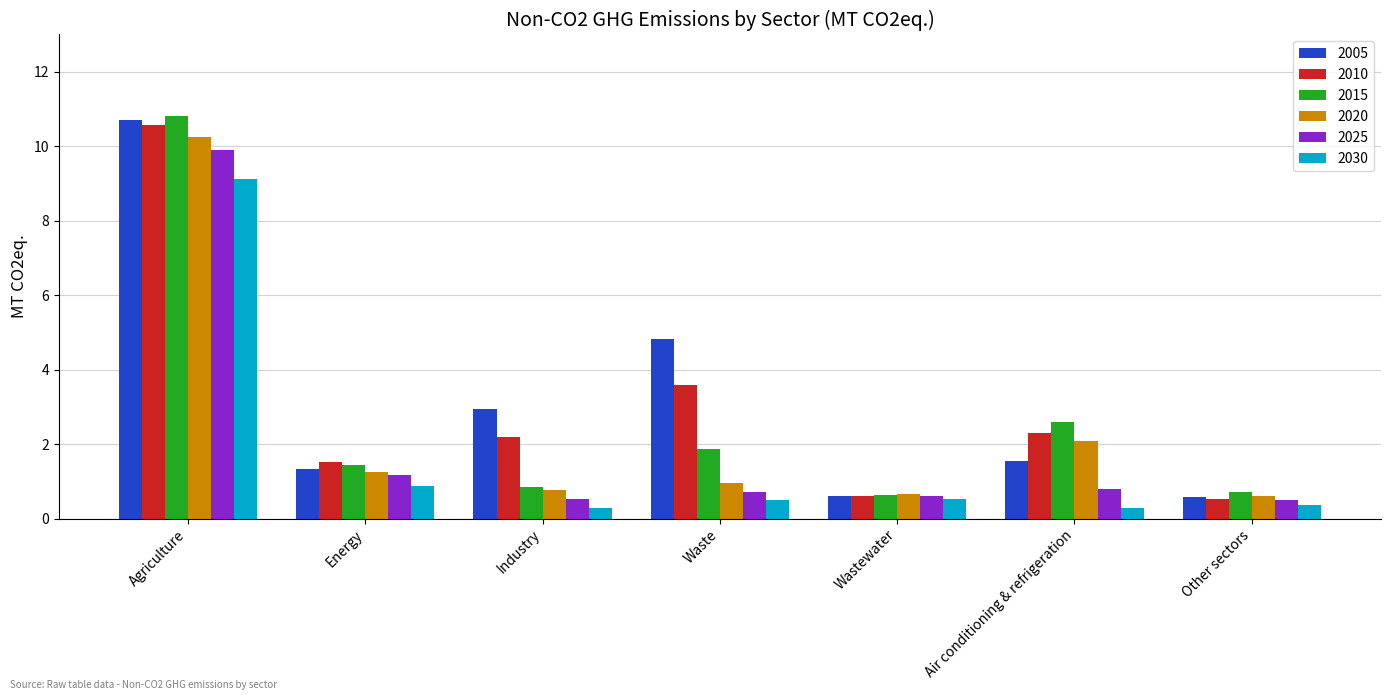

What are all the series names shown in the legend?

2005, 2010, 2015, 2020, 2025, 2030